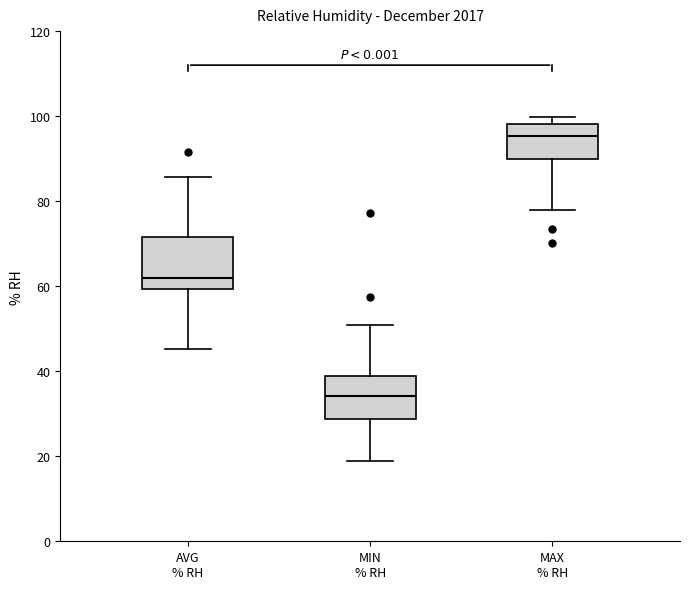

Reading left to right, transcribe this box plot: for each box, give where its median line is, the range the box spans, and where its two whiskers end, as read against the y-axis. The values are not printed on the chart, so give them approximately, as read against the axis.

AVG % RH: median 62, box 60 to 72, whiskers 46 to 86
MIN % RH: median 34, box 28 to 38, whiskers 18 to 50
MAX % RH: median 96, box 90 to 98, whiskers 78 to 100